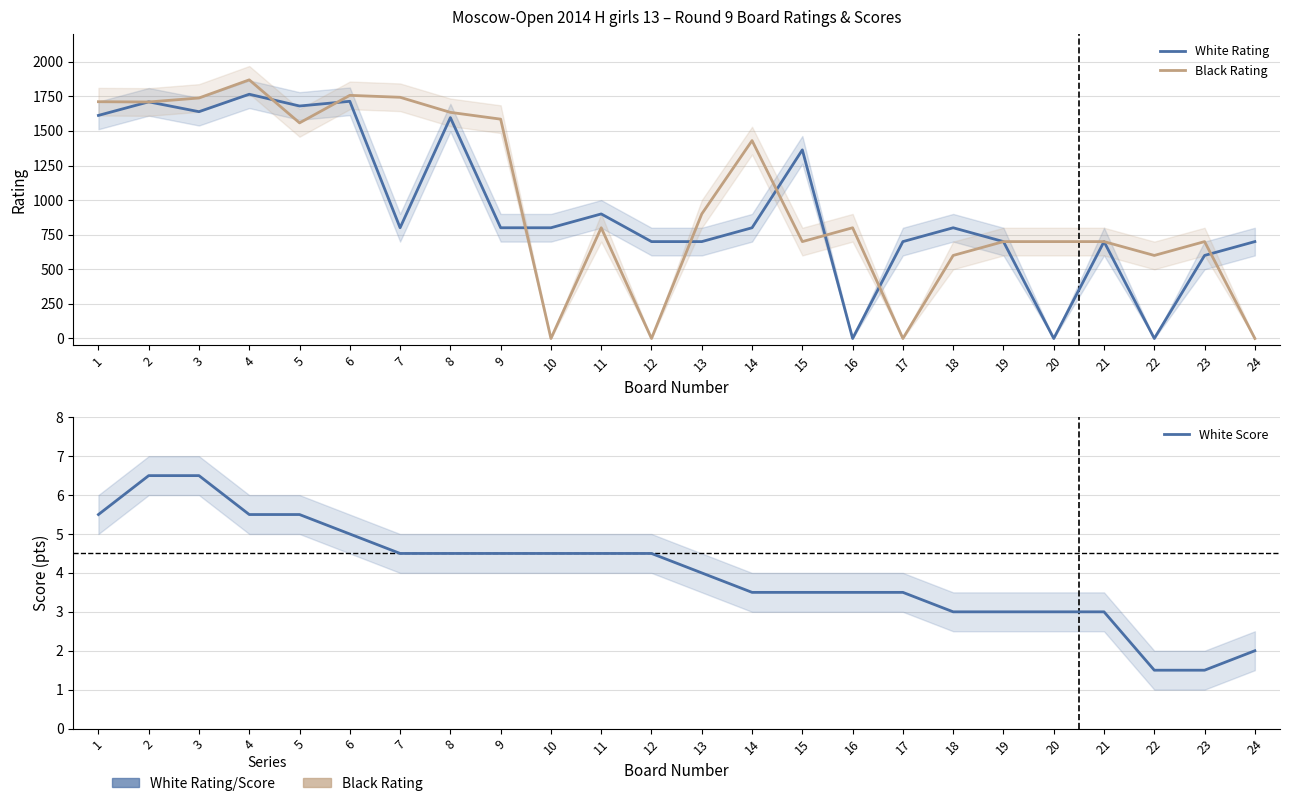

Between 9 and 10, which is larger?

9